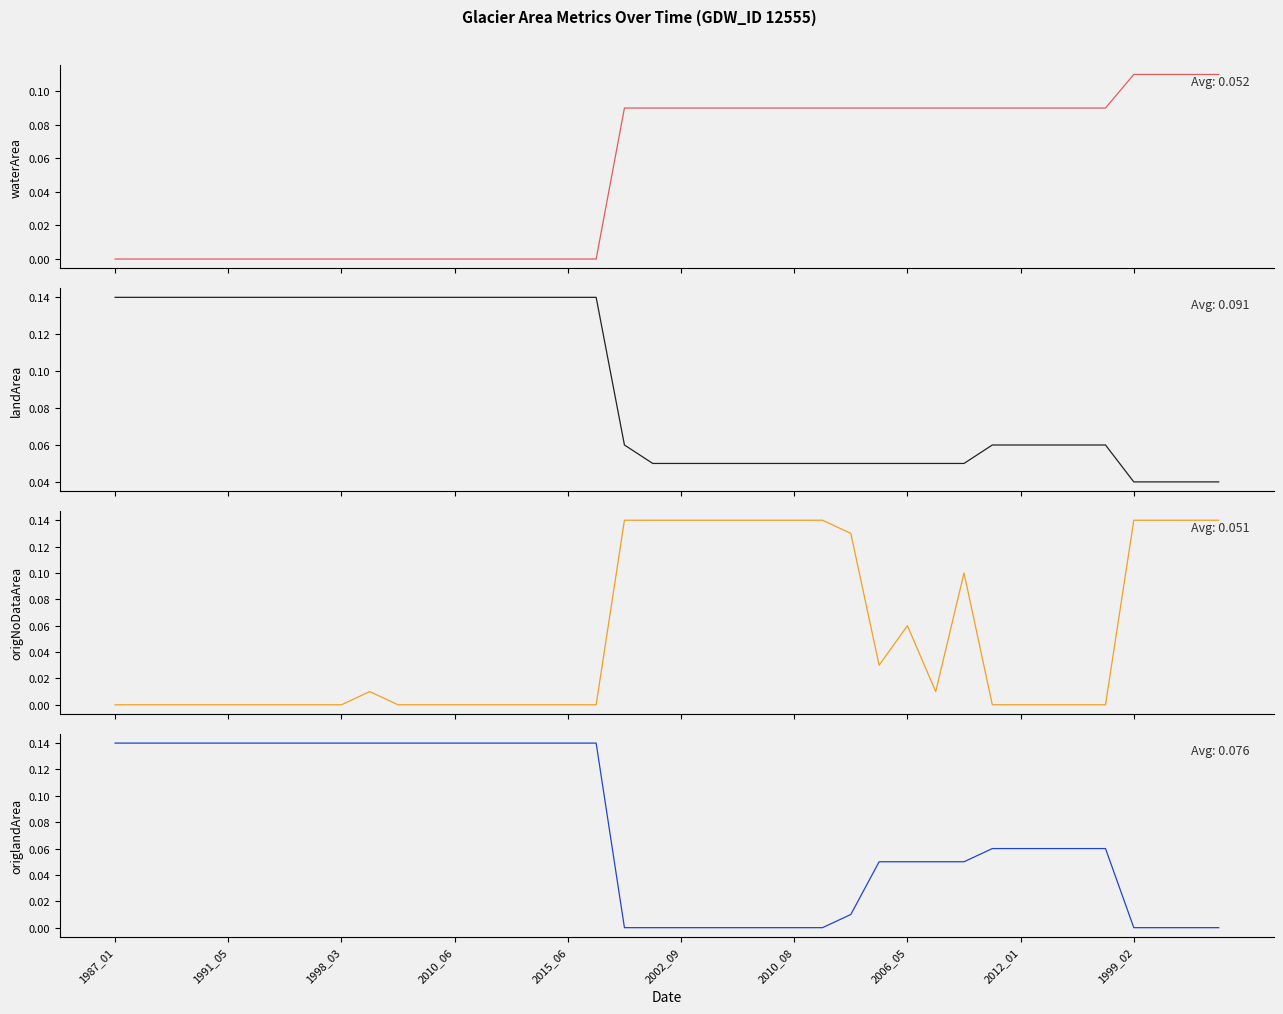

Reading left to right, what are all the values shown in this chart?

waterArea: 0.0	0.0	0.0	0.0	0.0	0.0	0.0	0.0	0.0	0.0	0.0	0.0	0.0	0.0	0.0	0.0	0.0	0.0	0.1	0.1	0.1	0.1	0.1	0.1	0.1	0.1	0.1	0.1	0.1	0.1	0.1	0.1	0.1	0.1	0.1	0.1	0.1	0.1	0.1	0.1
landArea: 0.1	0.1	0.1	0.1	0.1	0.1	0.1	0.1	0.1	0.1	0.1	0.1	0.1	0.1	0.1	0.1	0.1	0.1	0.1	0.1	0.1	0.1	0.1	0.1	0.1	0.1	0.1	0.1	0.1	0.1	0.1	0.1	0.1	0.1	0.1	0.1	0.0	0.0	0.0	0.0
origNoDataArea: 0.0	0.0	0.0	0.0	0.0	0.0	0.0	0.0	0.0	0.0	0.0	0.0	0.0	0.0	0.0	0.0	0.0	0.0	0.1	0.1	0.1	0.1	0.1	0.1	0.1	0.1	0.1	0.0	0.1	0.0	0.1	0.0	0.0	0.0	0.0	0.0	0.1	0.1	0.1	0.1
origlandArea: 0.1	0.1	0.1	0.1	0.1	0.1	0.1	0.1	0.1	0.1	0.1	0.1	0.1	0.1	0.1	0.1	0.1	0.1	0.0	0.0	0.0	0.0	0.0	0.0	0.0	0.0	0.0	0.1	0.1	0.1	0.1	0.1	0.1	0.1	0.1	0.1	0.0	0.0	0.0	0.0